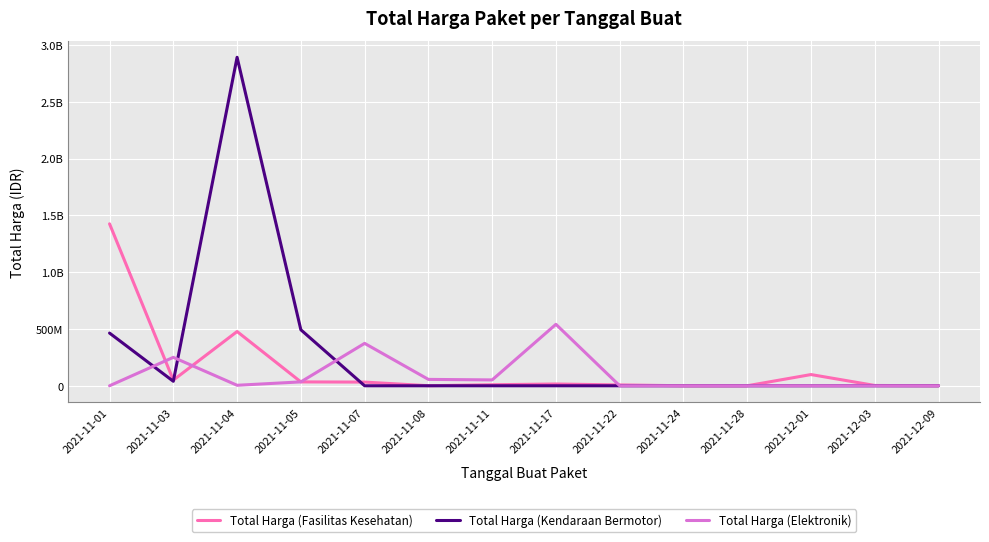

Reading right to left, list all the values displayed in this chart.

Total Harga (Fasilitas Kesehatan): 2021-12-09=265000	2021-12-03=2772000	2021-12-01=98772570	2021-11-28=78000	2021-11-24=333600	2021-11-22=7401240	2021-11-17=15513960	2021-11-11=9180000	2021-11-08=577875	2021-11-07=32441200	2021-11-05=34000000	2021-11-04=477600000	2021-11-03=49730040	2021-11-01=1425867900
Total Harga (Kendaraan Bermotor): 2021-12-09=0	2021-12-03=0	2021-12-01=0	2021-11-28=0	2021-11-24=0	2021-11-22=0	2021-11-17=0	2021-11-11=0	2021-11-08=0	2021-11-07=0	2021-11-05=493000000	2021-11-04=2892122000	2021-11-03=39440000	2021-11-01=464002100
Total Harga (Elektronik): 2021-12-09=0	2021-12-03=0	2021-12-01=0	2021-11-28=0	2021-11-24=0	2021-11-22=0	2021-11-17=541071000	2021-11-11=51601000	2021-11-08=56152800	2021-11-07=373404000	2021-11-05=34292000	2021-11-04=4350000	2021-11-03=250350000	2021-11-01=0